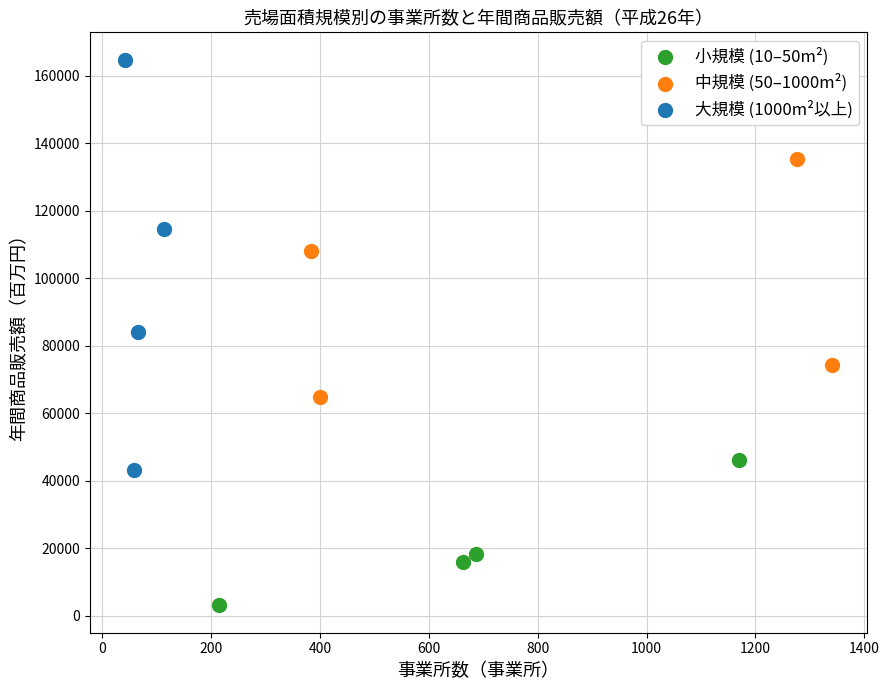

Which series reaches the maximum Y coordinate?

大規模 (1000m²以上)